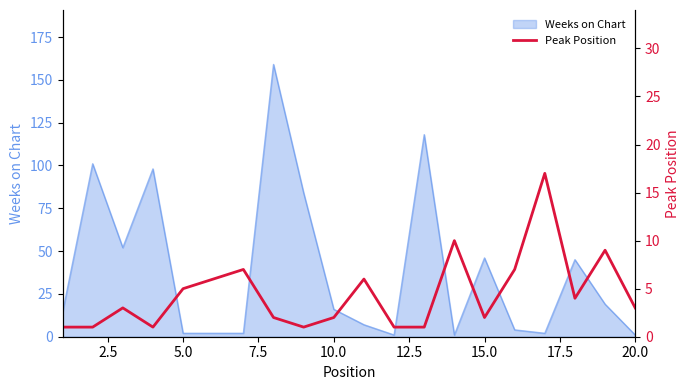

What is the highest value of the Weeks on Chart series?

159